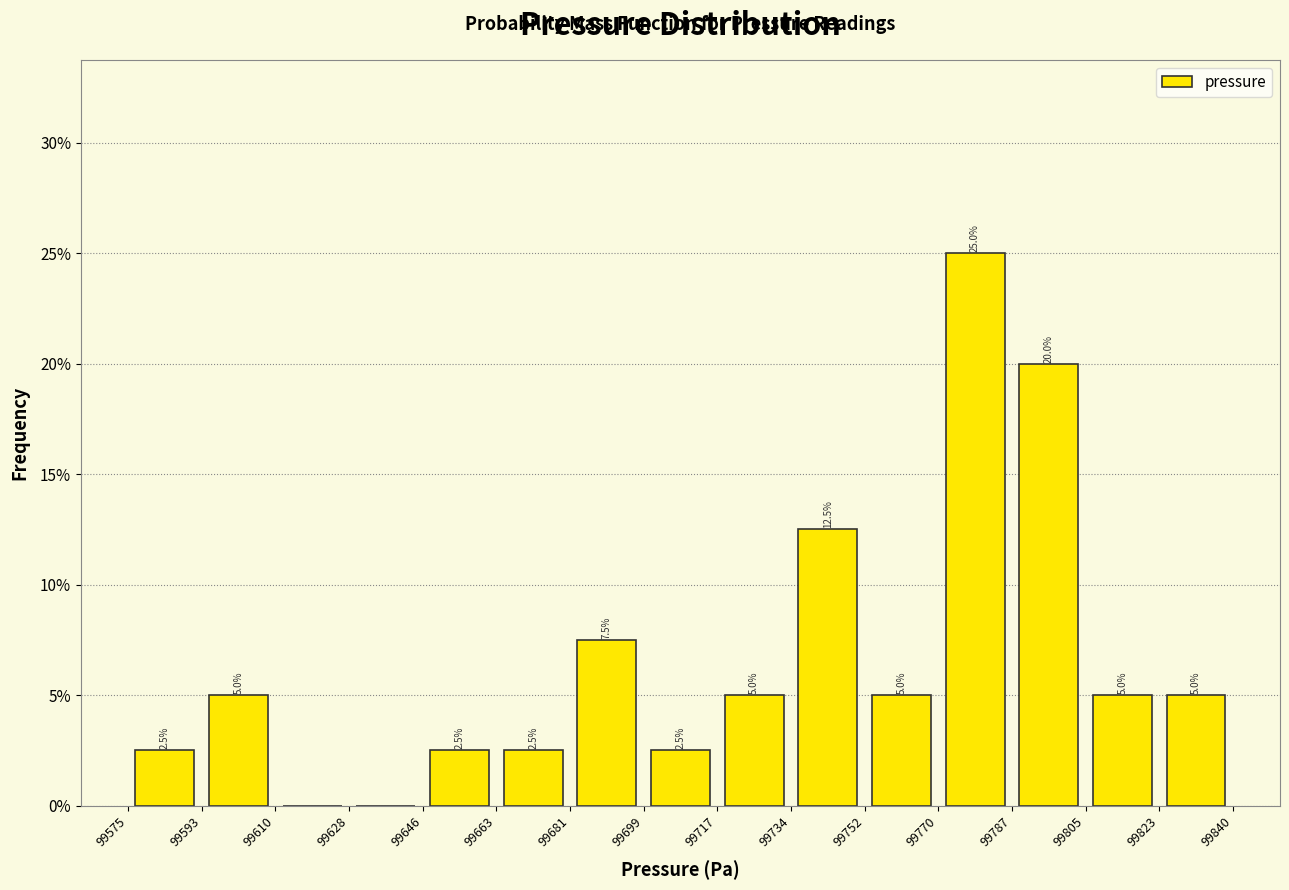

Which range on the x-axis has the tallest bar?

99770 to 99787